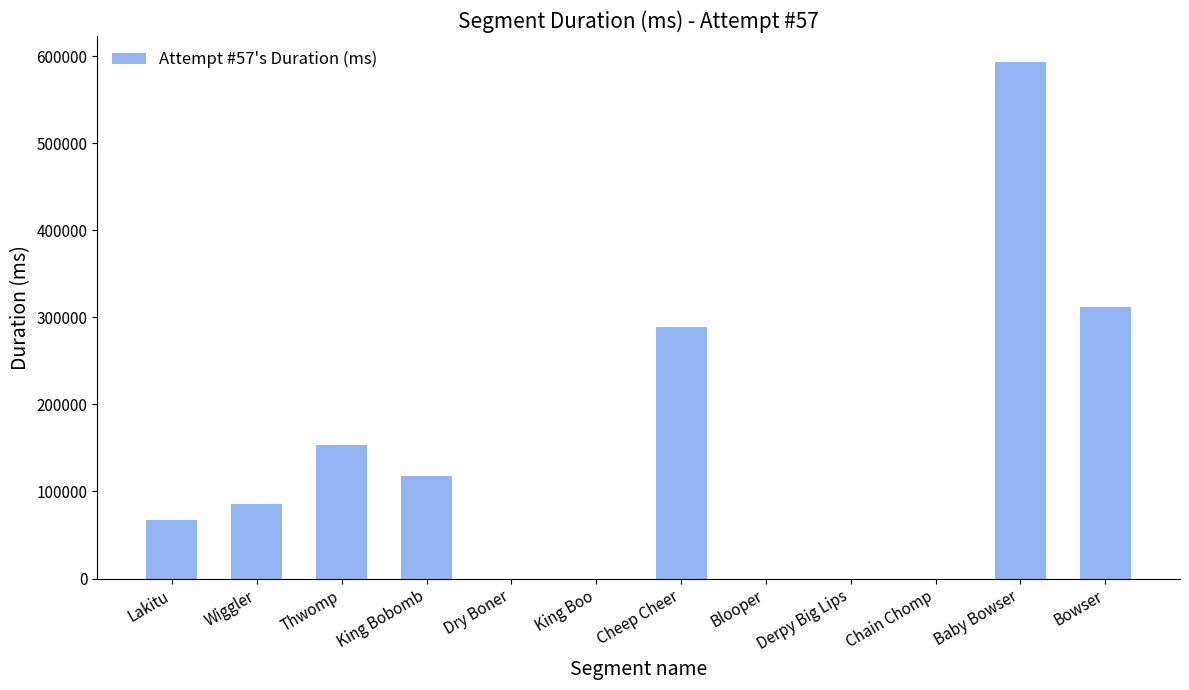

Count the number of categories in the chart.

12